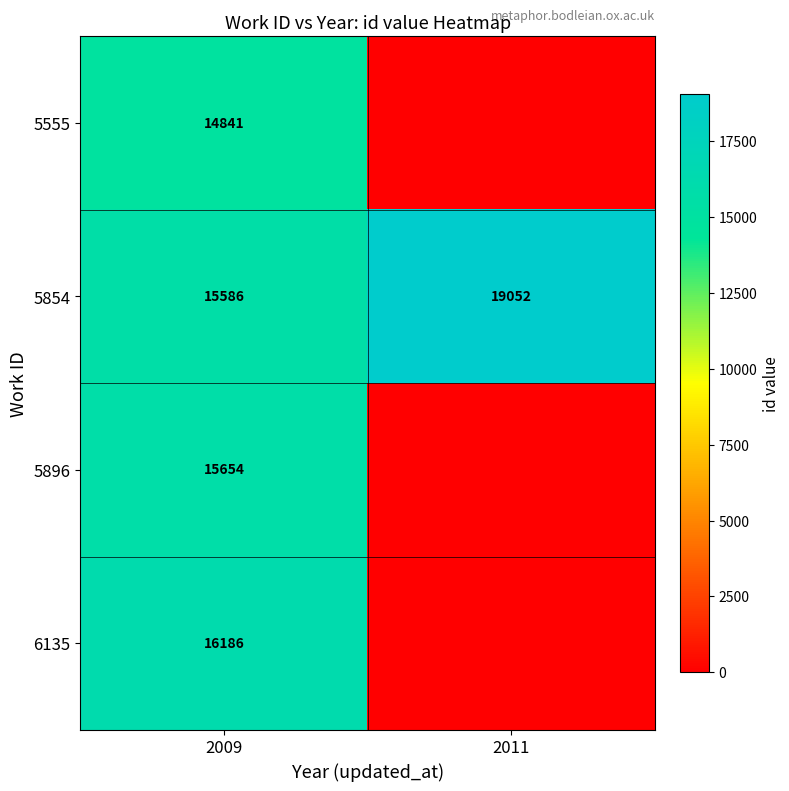

What is the approximate value of 5854 at 2009, to the nearest 100?

15600